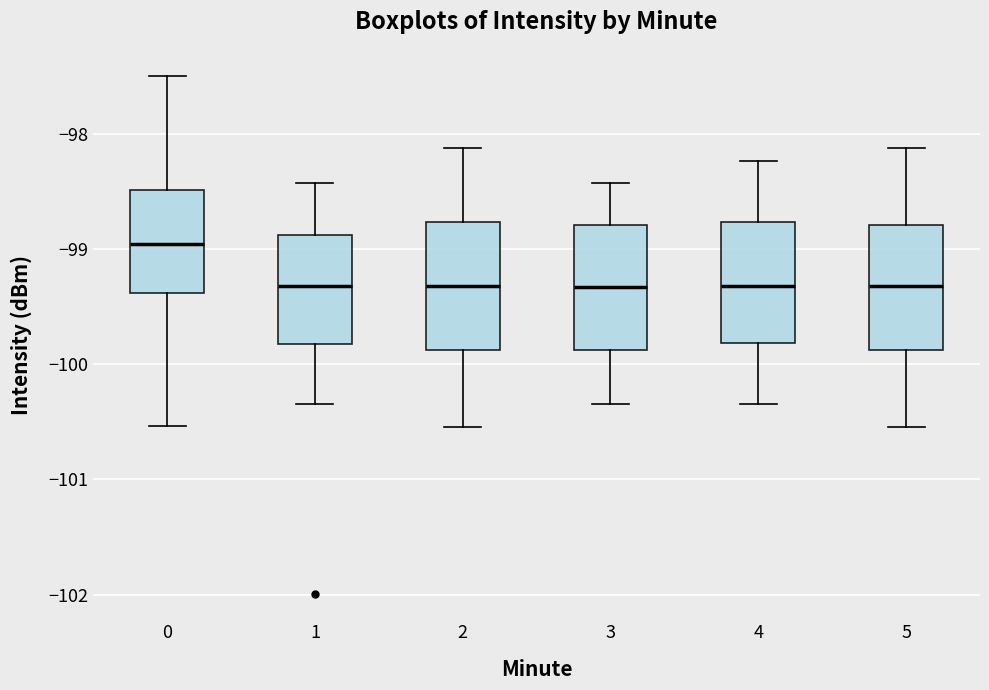

Reading left to right, read every box against the y-axis: the position of its median line, the range the box covers, and the ends of its whiskers. The values are not printed on the chart, so give them approximately, as read against the axis.

0: median -99.0, box -99.4 to -98.5, whiskers -100.5 to -97.5
1: median -99.3, box -99.8 to -98.9, whiskers -100.3 to -98.4
2: median -99.3, box -99.9 to -98.8, whiskers -100.5 to -98.1
3: median -99.3, box -99.9 to -98.8, whiskers -100.3 to -98.4
4: median -99.3, box -99.8 to -98.8, whiskers -100.3 to -98.2
5: median -99.3, box -99.9 to -98.8, whiskers -100.5 to -98.1